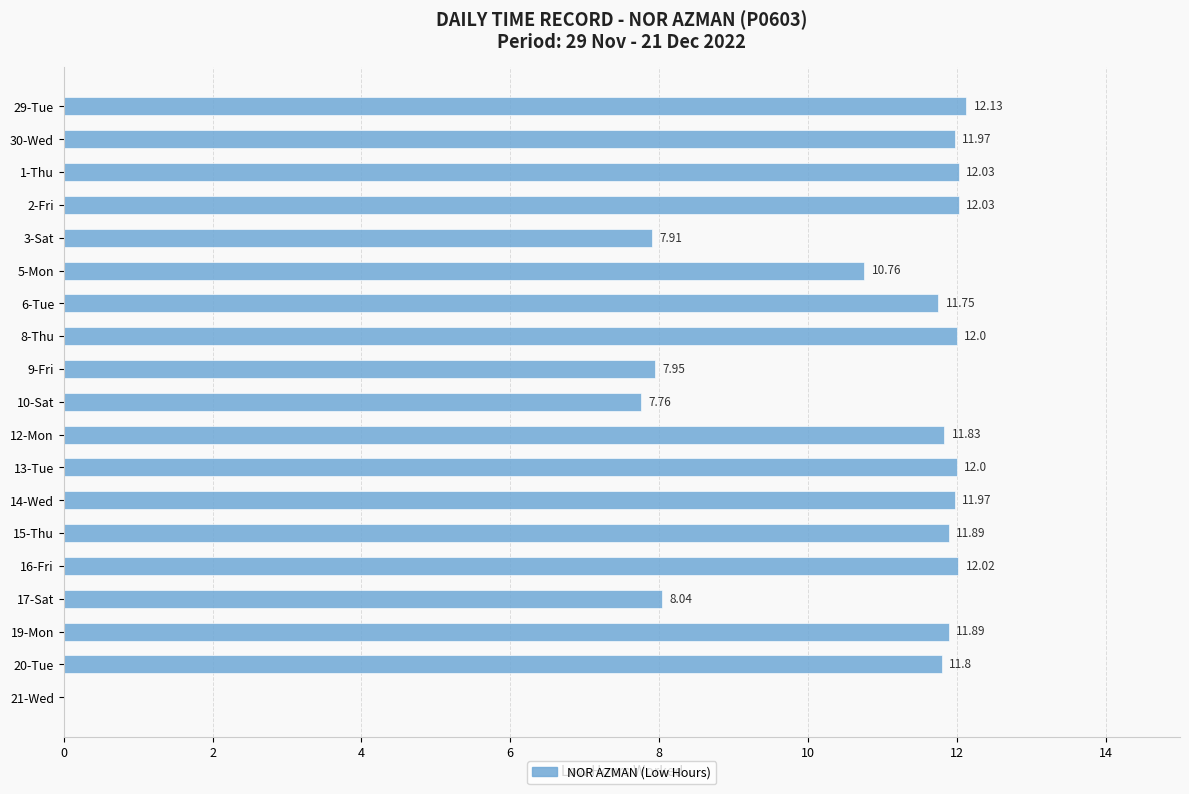

Count the number of data series in this chart.

1